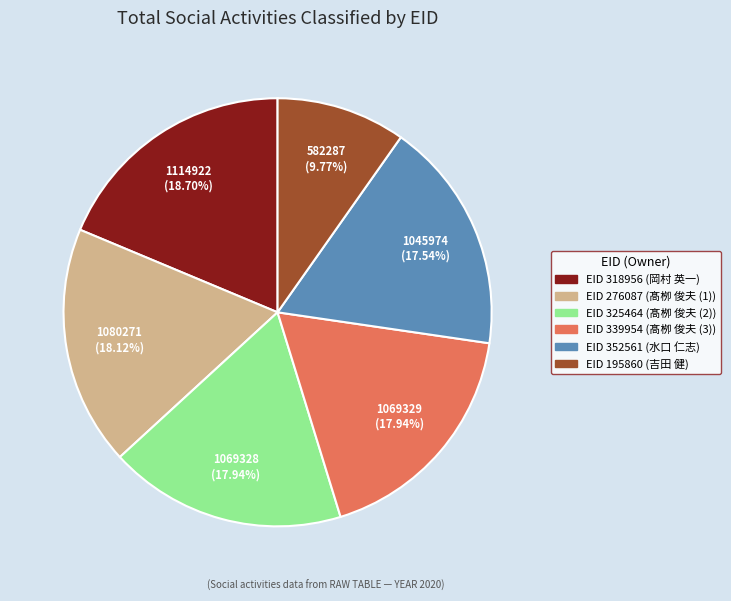

Is there any slice that represents more than half of the pie?

No